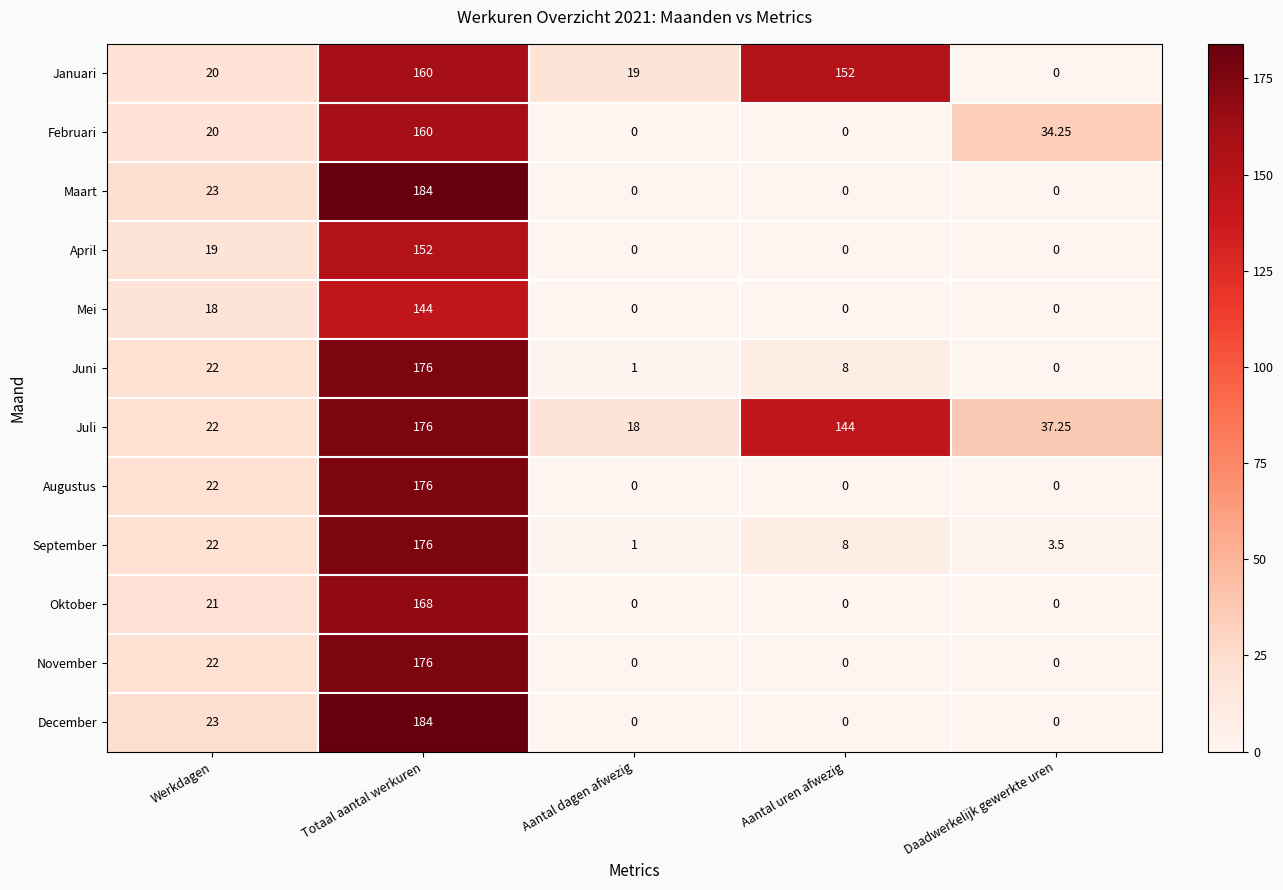

Where is December nearest to the value 92?

Werkdagen